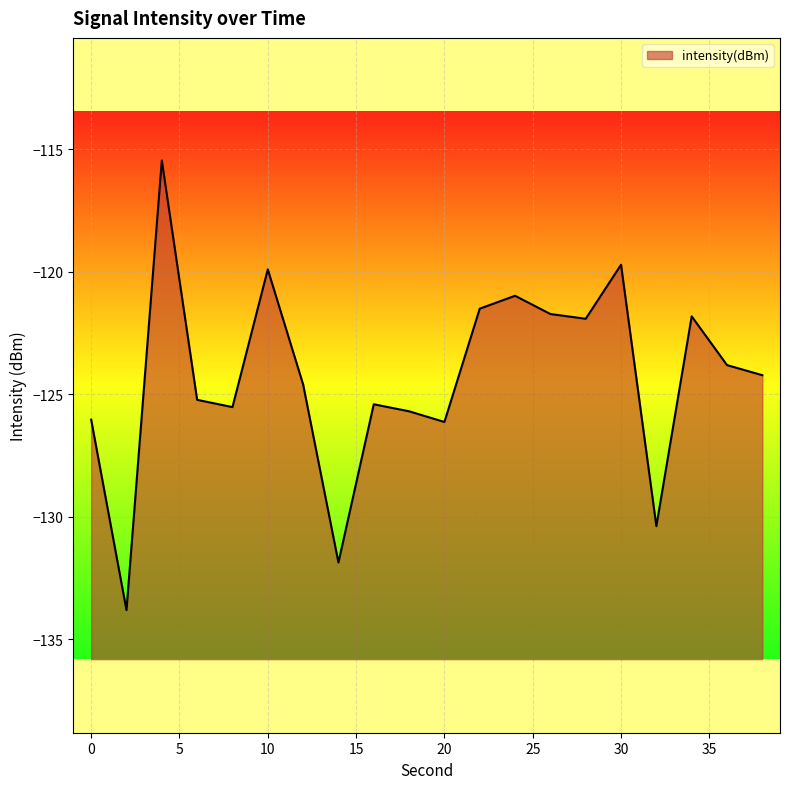

Where is the first local minimum?

2